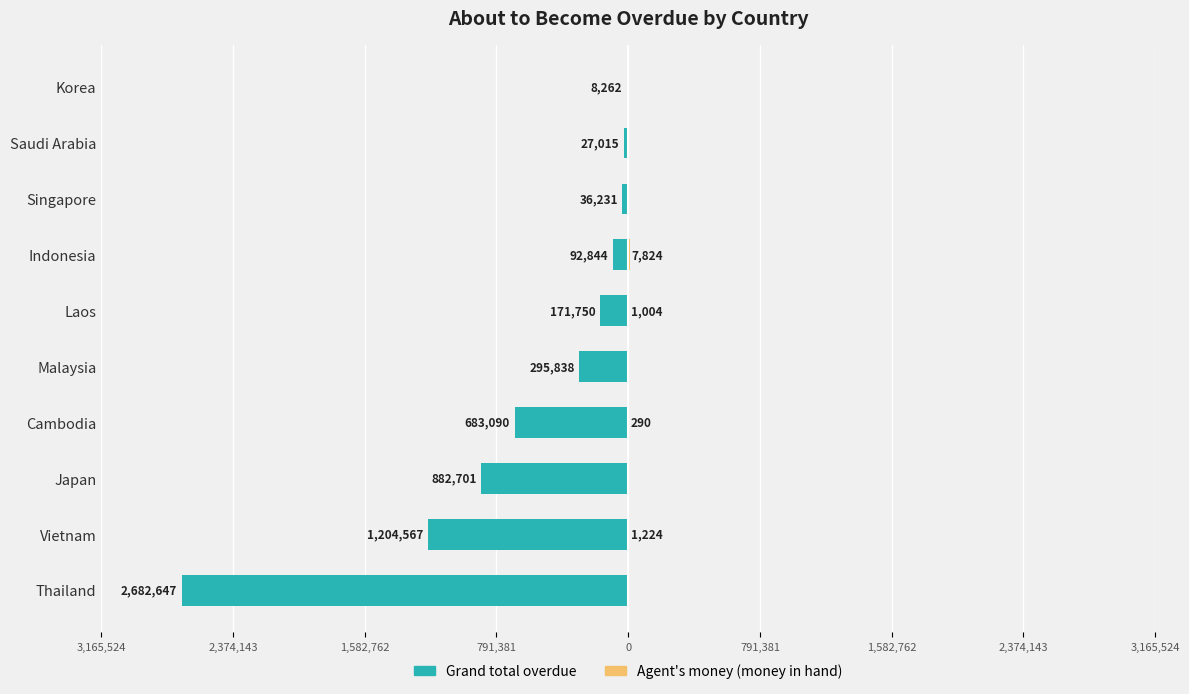

True or false: Agent's money (money in hand) has a value of 10340.5 at Indonesia.

False